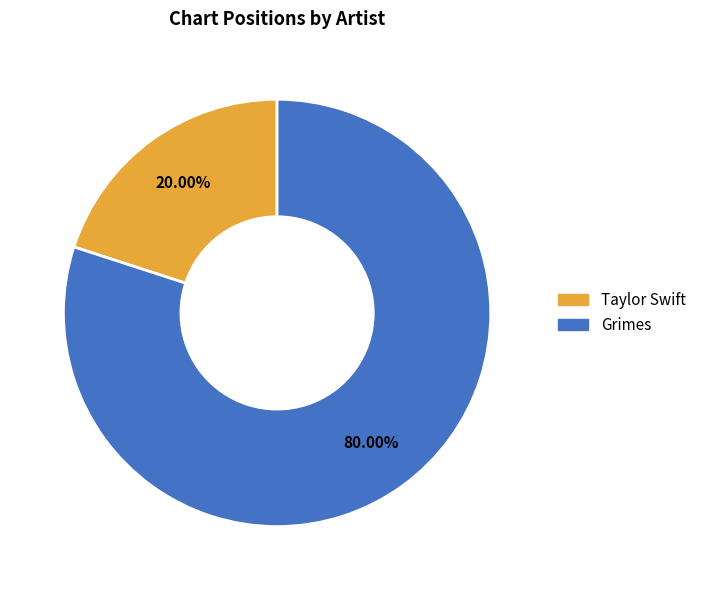

To the nearest percent, what percentage of the pie is Grimes?

80%